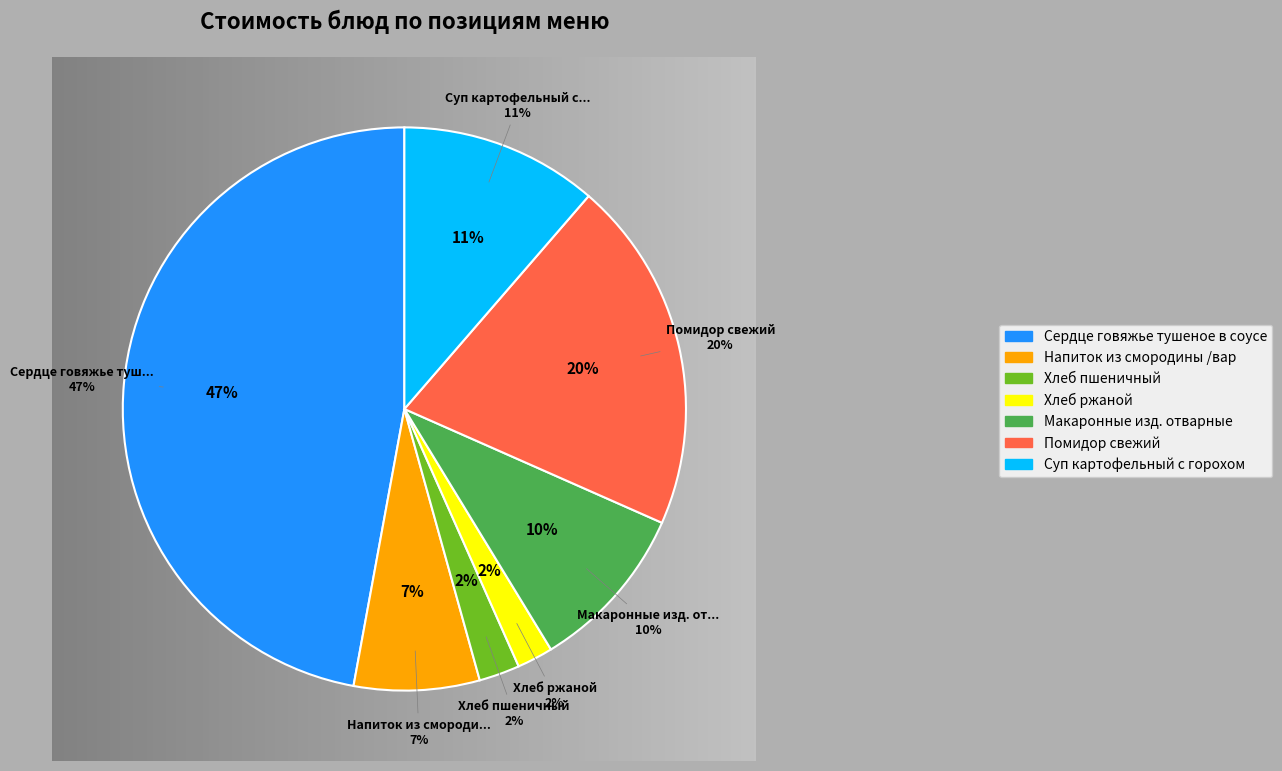

Does Сердце говяжье тушеное в соусе represent more than half of the total?

No